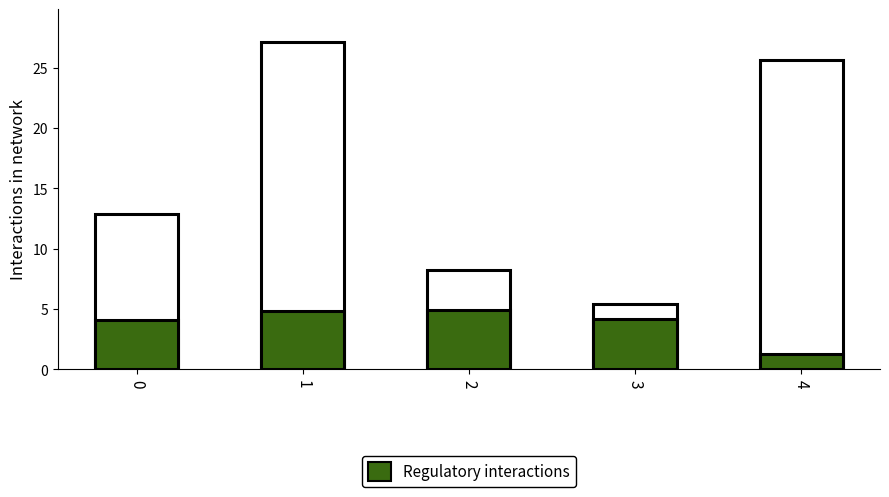

What is the spread (max minus min) of values at 0?

8.8